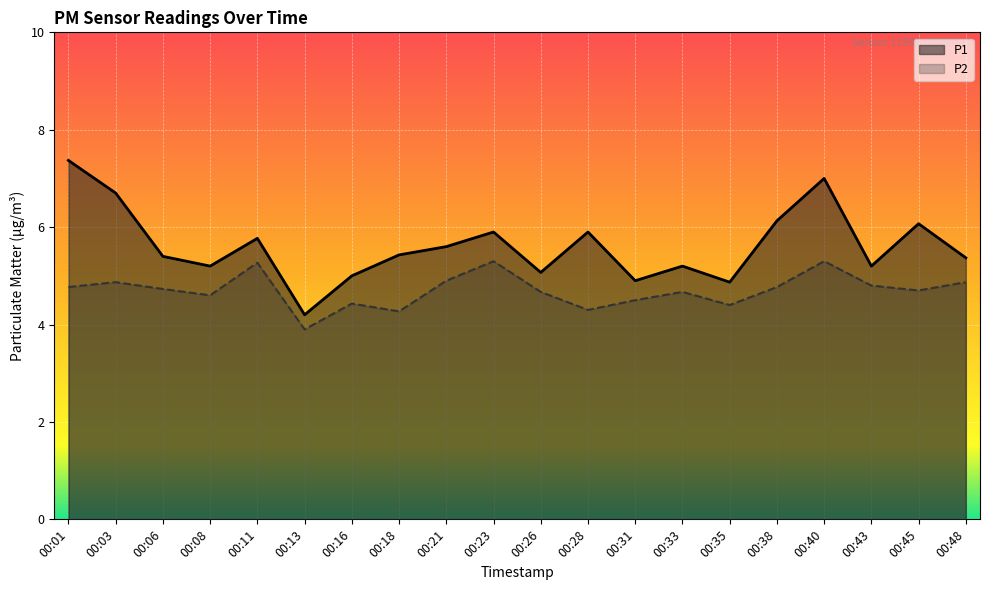

True or false: P1 and P2 intersect in this chart.

False